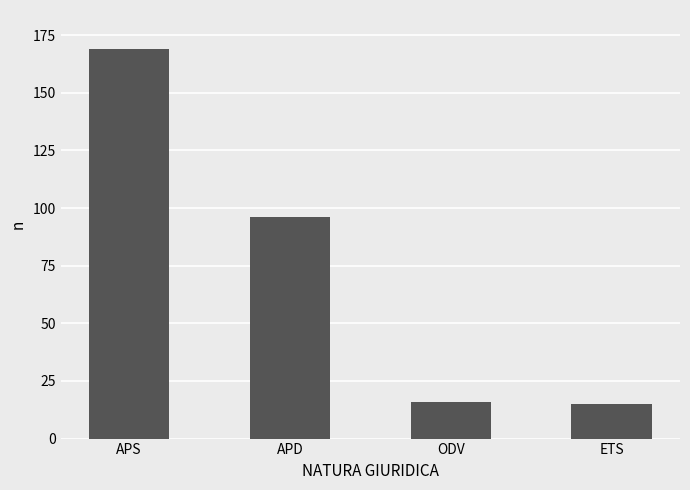

Count the number of data series in this chart.

1